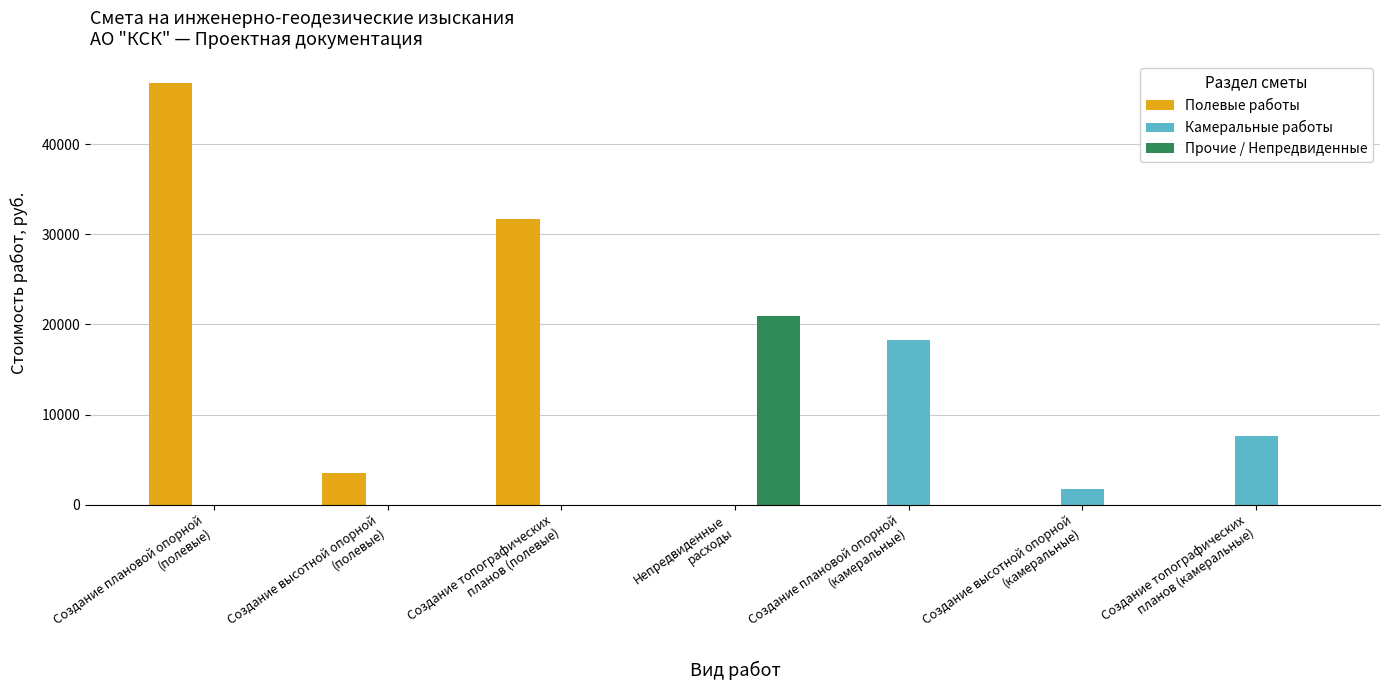

What are all the series names shown in the legend?

Полевые работы, Камеральные работы, Прочие / Непредвиденные